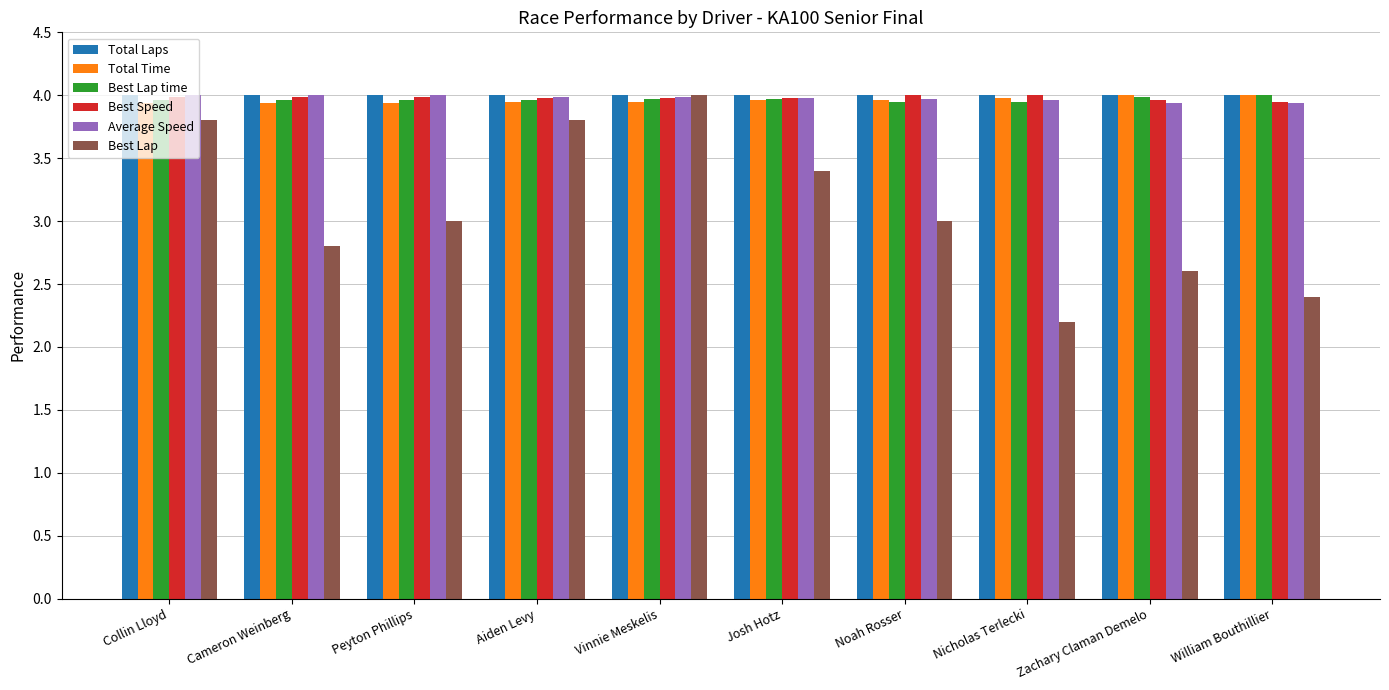

Which category has the lowest value in the Best Lap series?

Nicholas Terlecki